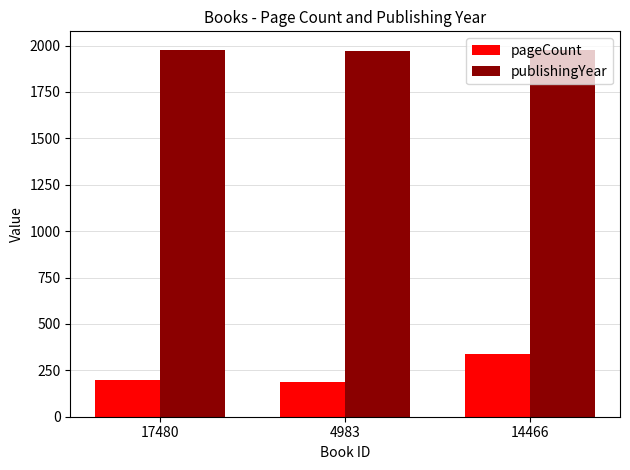

How many publishingYear values are between 1972 and 1978?

3